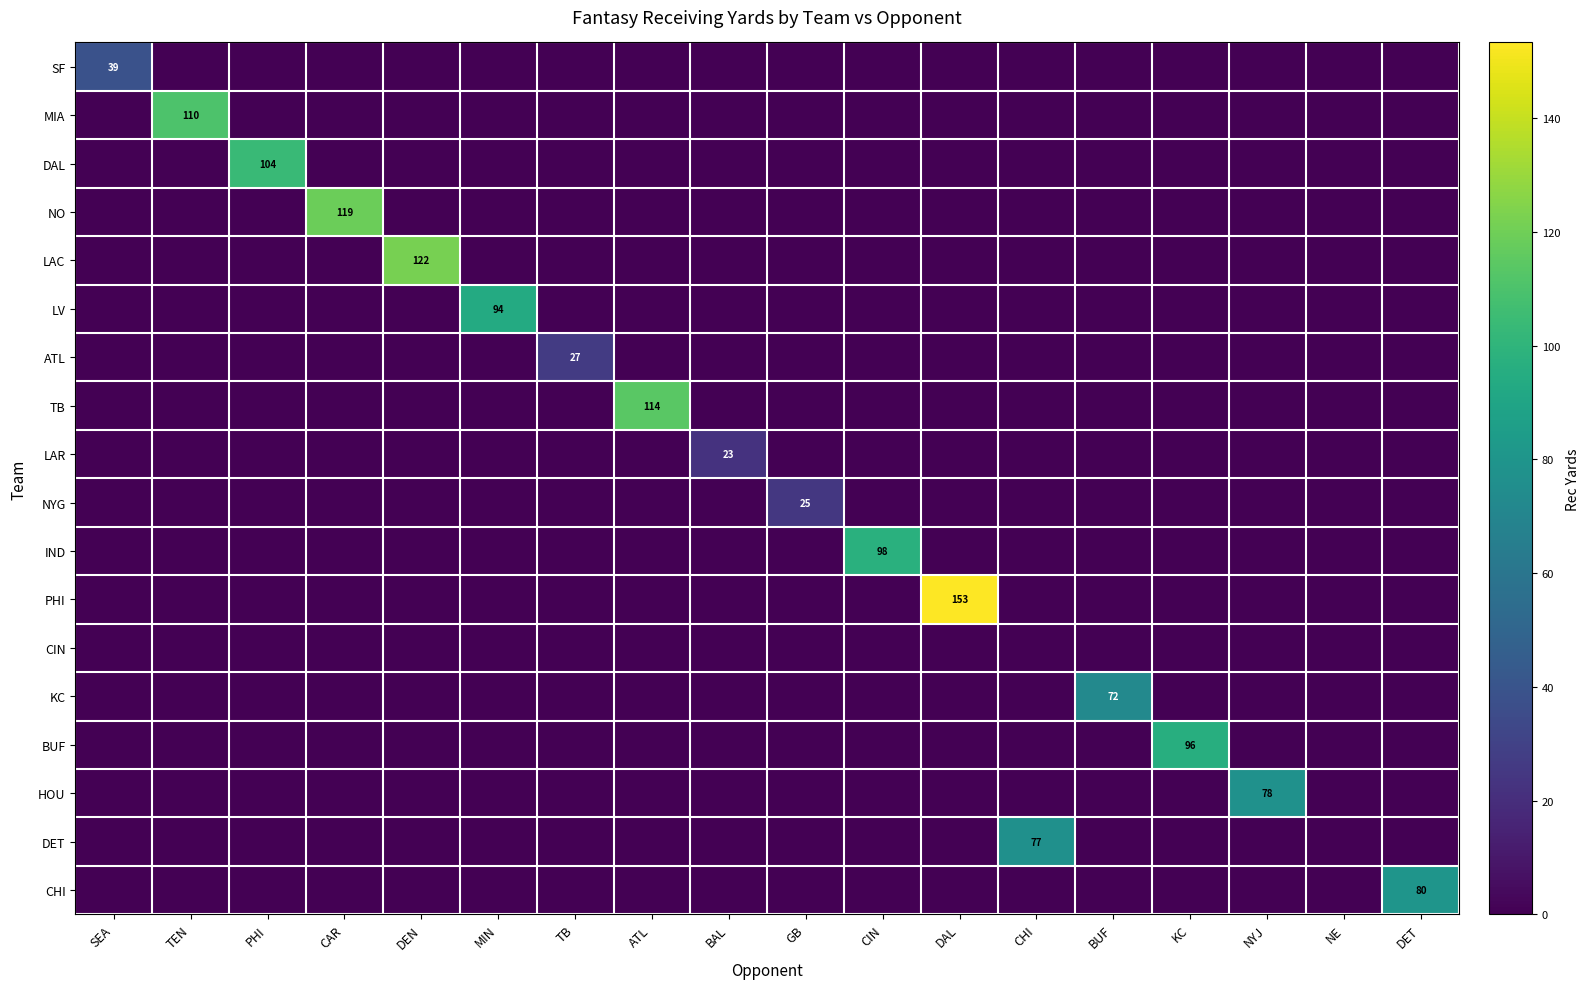

What is the total value across all series at TB?

26.6